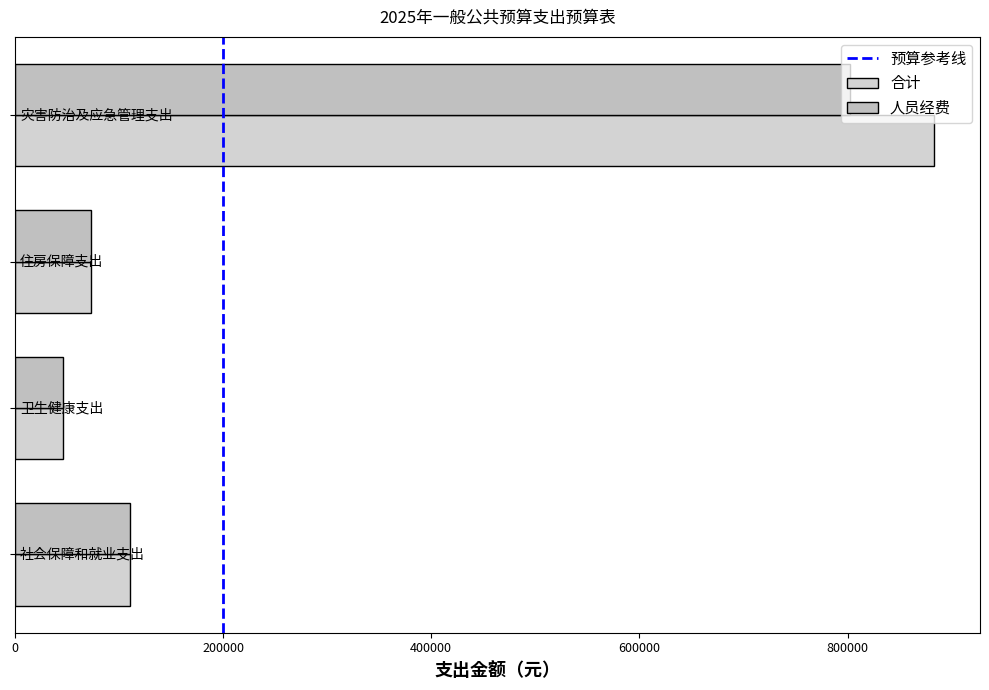

Count the number of data series in this chart.

2